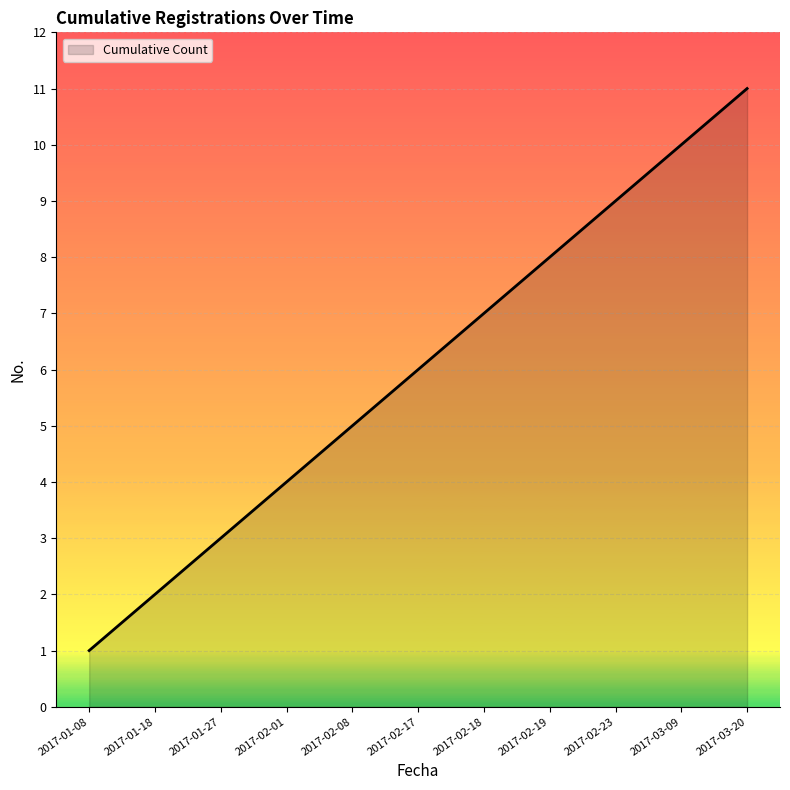

What is the average value?

6